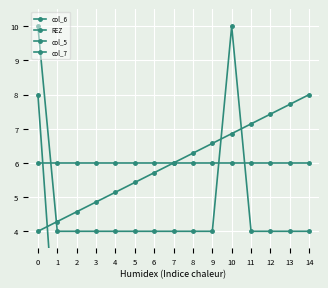

Count the number of categories in the chart.

15